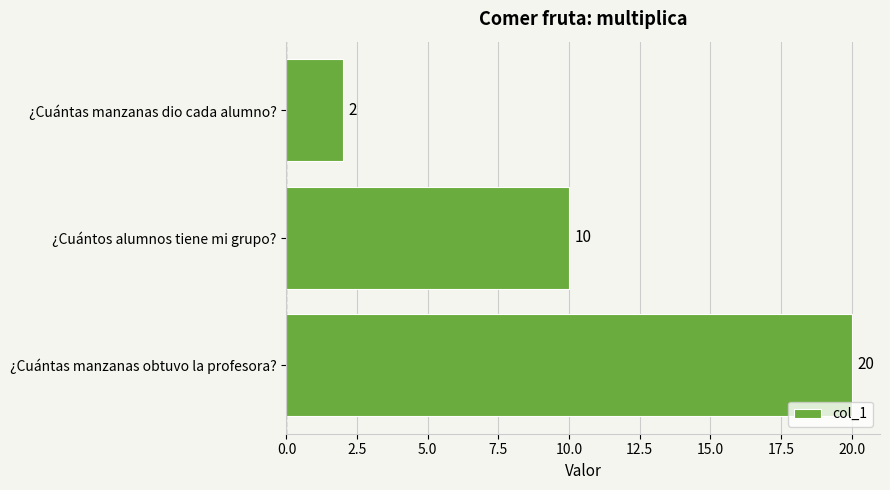

At which label is the value closest to 11?

¿Cuántos alumnos tiene mi grupo?